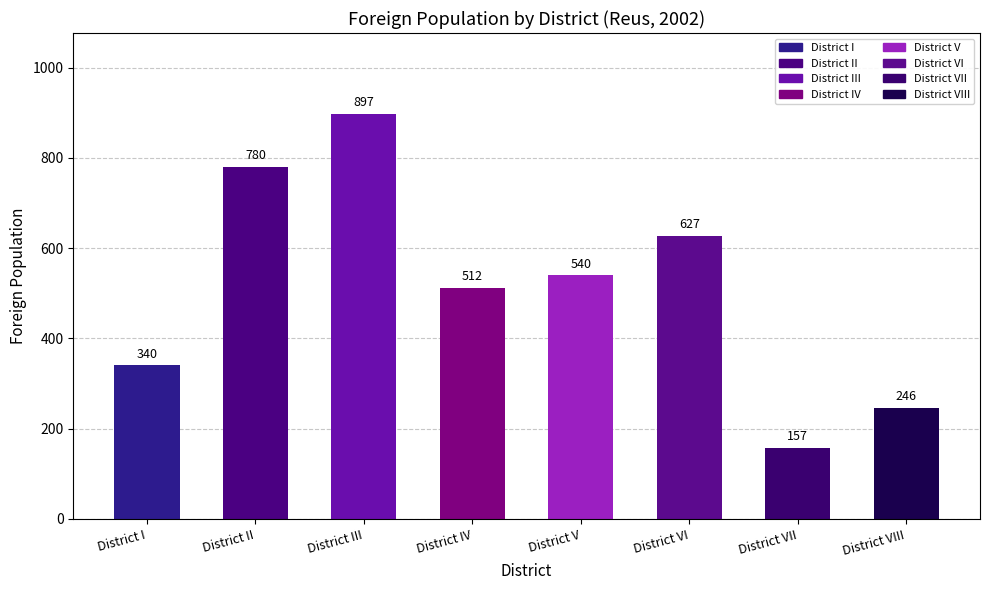

What value does the data have at District III?

897